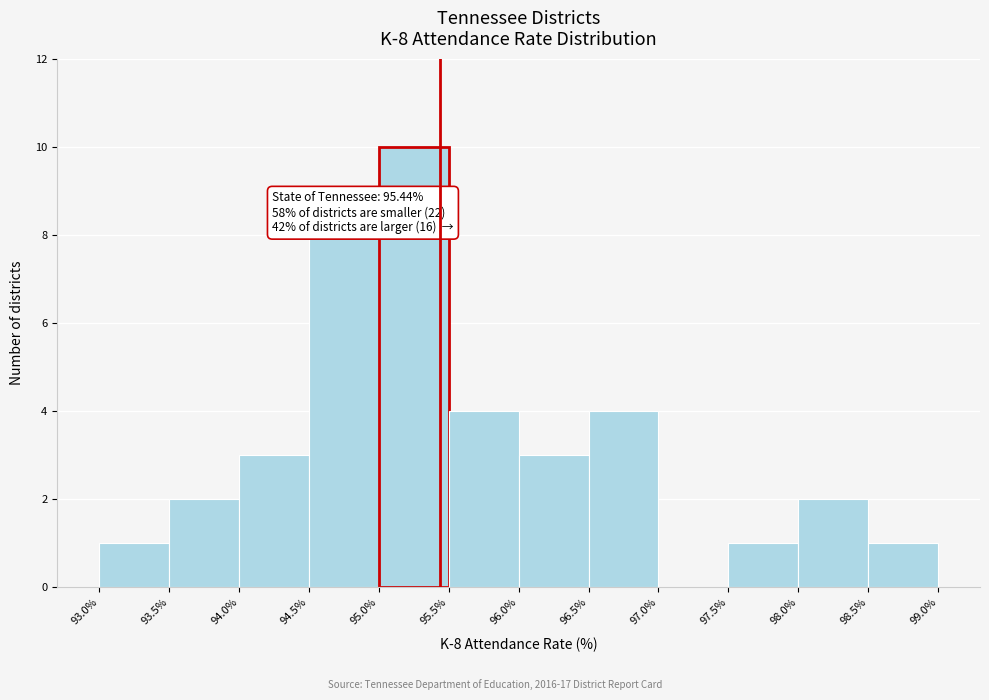

Over which range of the x-axis is the bar tallest?

95.0% to 95.5%